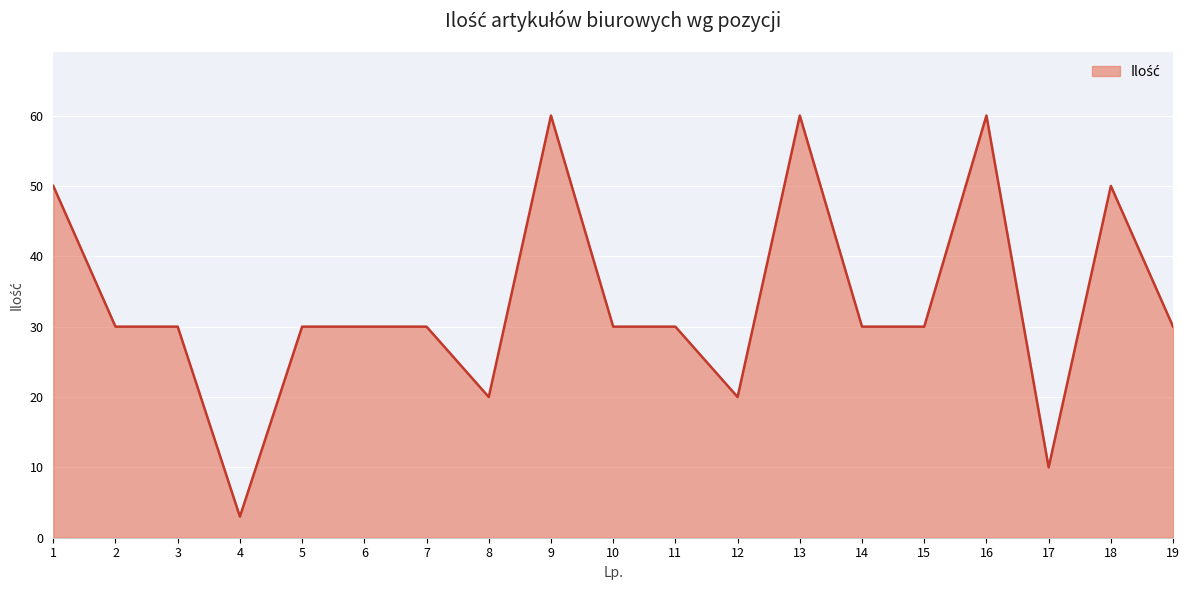

Where does the data first go above 30?

1